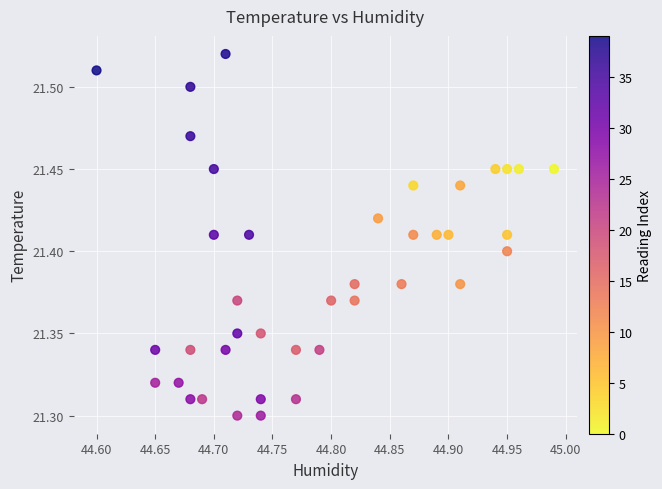

What is the range of X values (max minus min)?

0.4